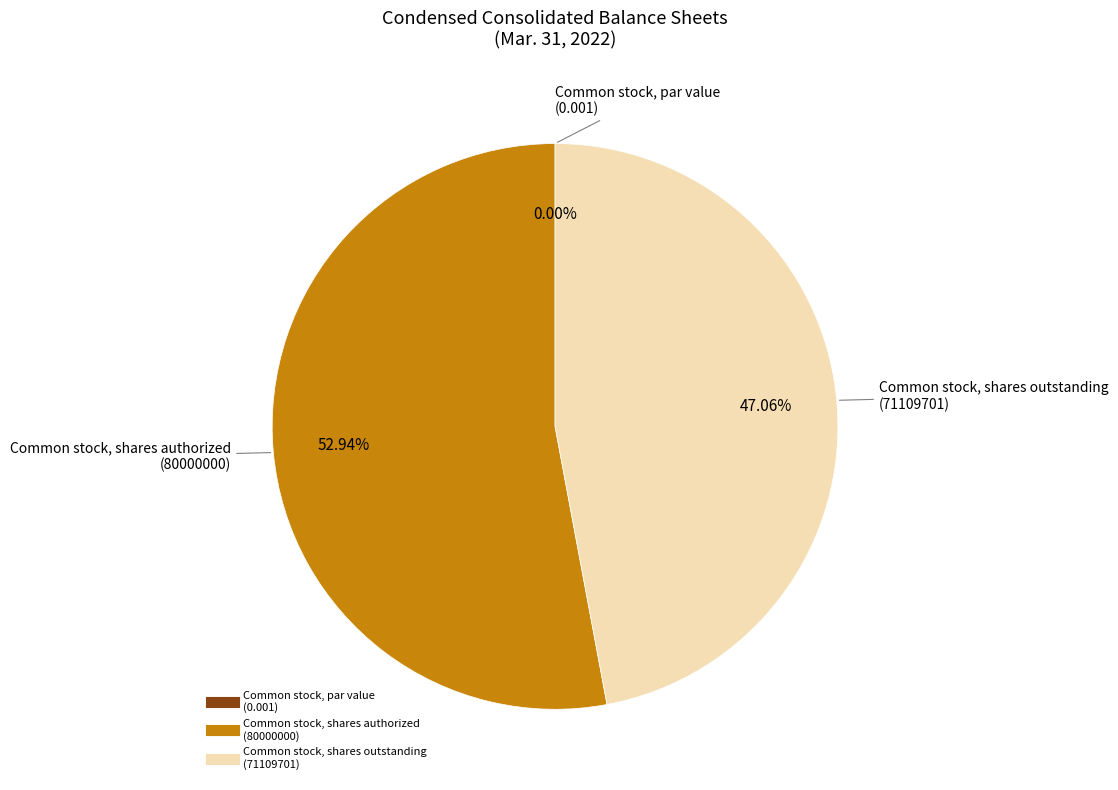

Between Common stock, par value and Common stock, shares outstanding, which is larger?

Common stock, shares outstanding